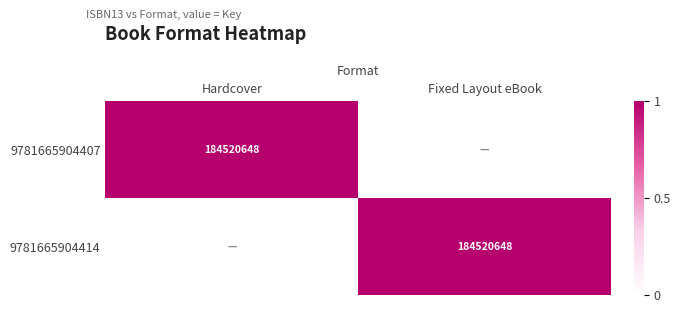

The 9781665904414 series shows 184520648 at Fixed Layout eBook. True or false?

True